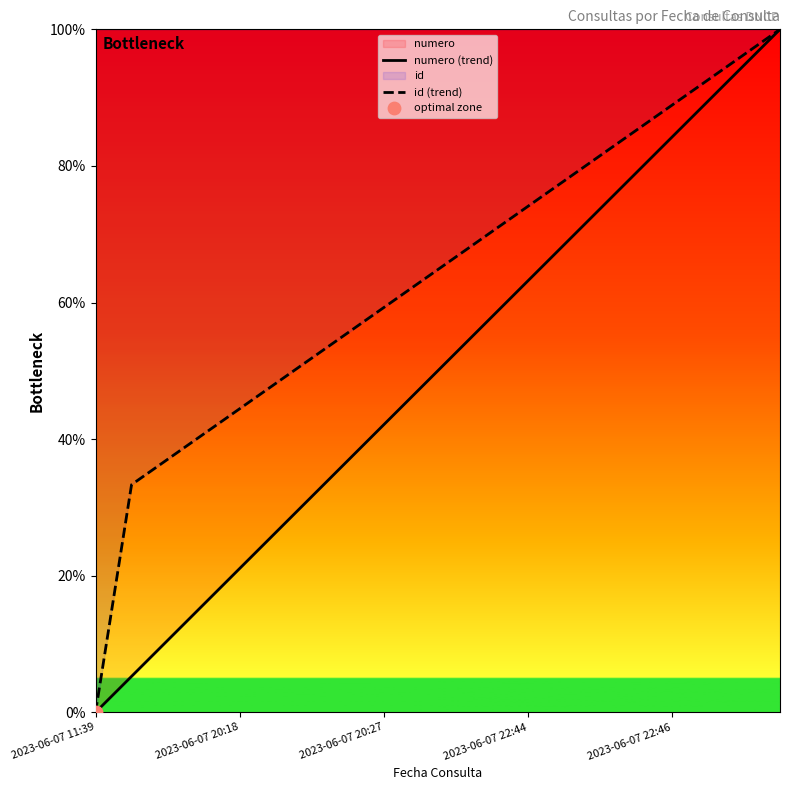

Which series reaches the maximum Y coordinate?

numero (trend)